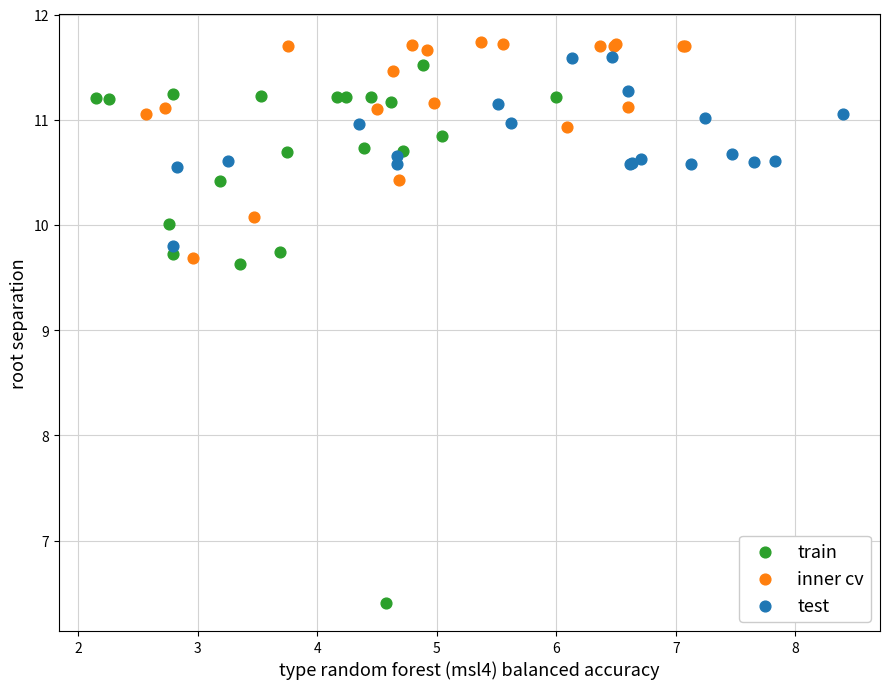

Which series has the widest spread of Y values?

train